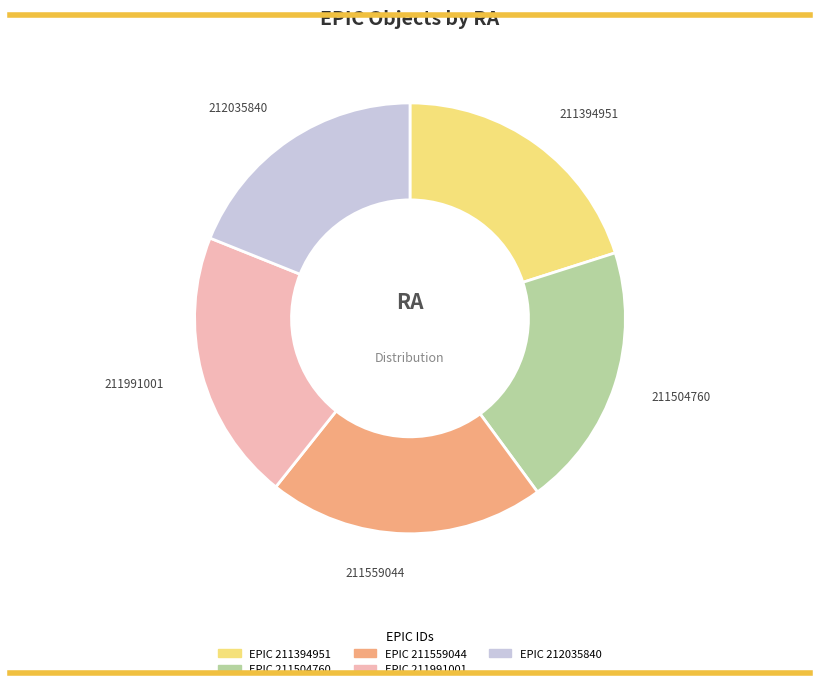

Does any single category account for the majority?

No